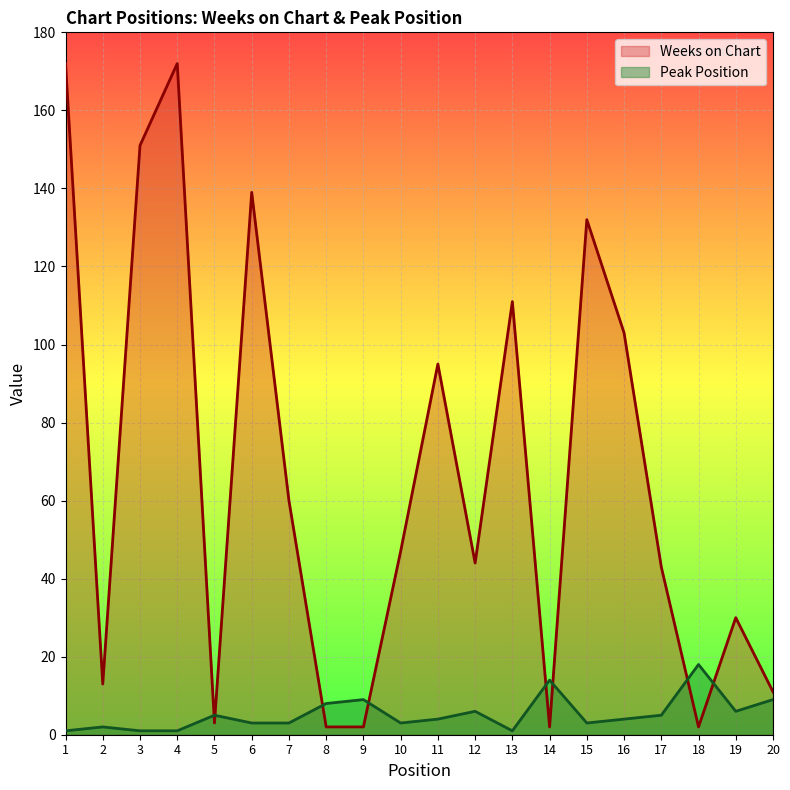

At 2, list the series in order from smallest to largest.

Peak Position, Weeks on Chart